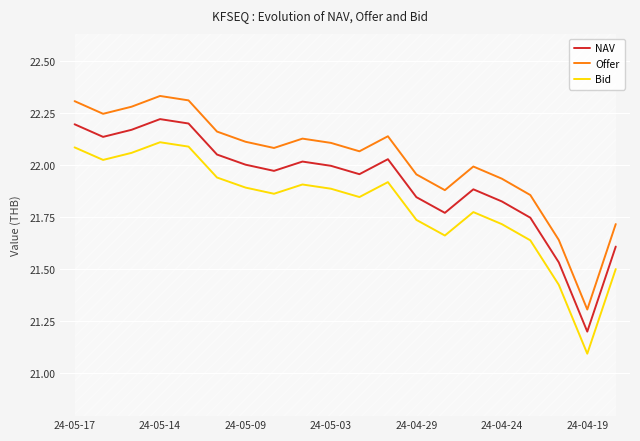

True or false: Offer and Bid intersect in this chart.

False